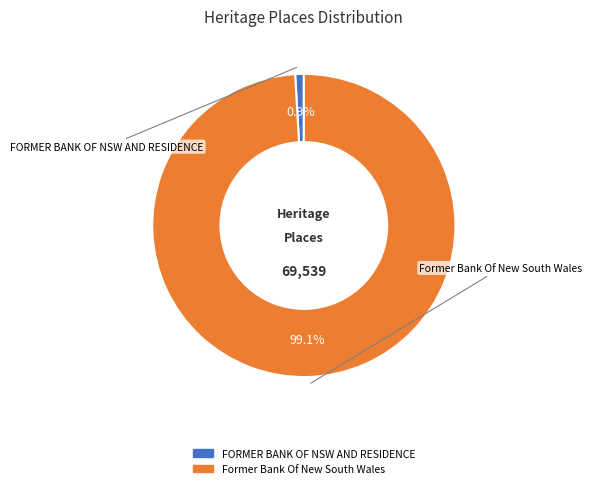

To the nearest percent, what portion does Former Bank Of New South Wales represent?

99%